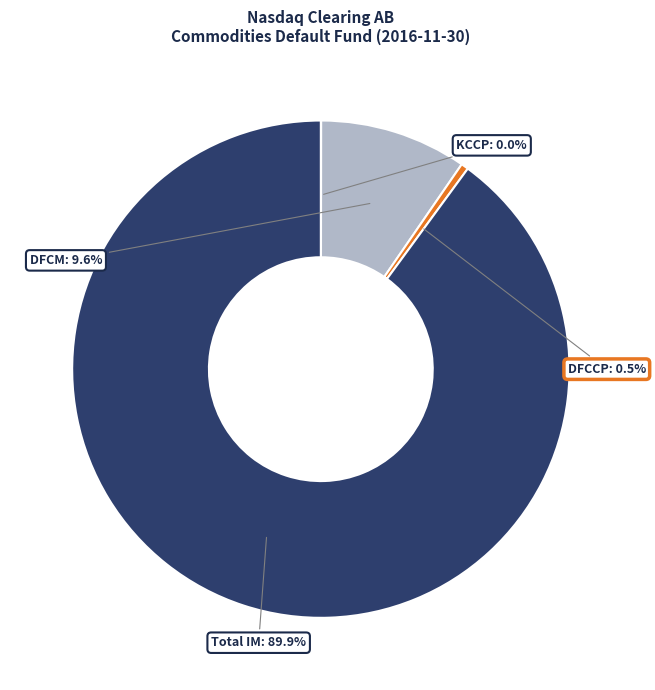

Does any single category account for the majority?

Yes